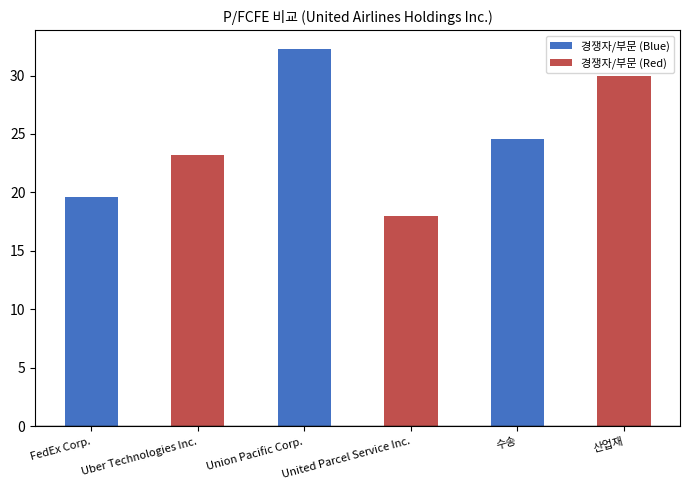

How many values in the 경쟁자/부문 (Red) series are below 23?

1